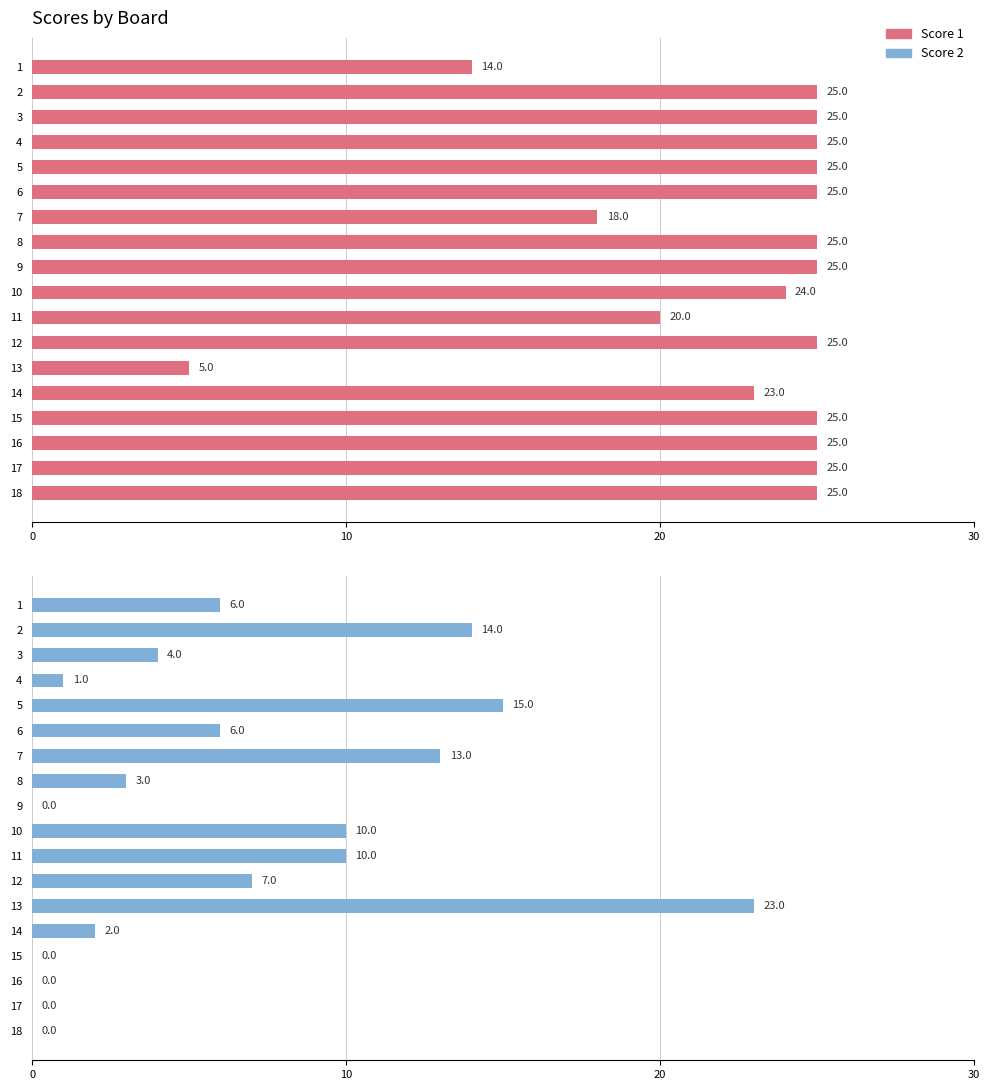

Rank the series by their average value, from highest to lowest.

Score 1, Score 2